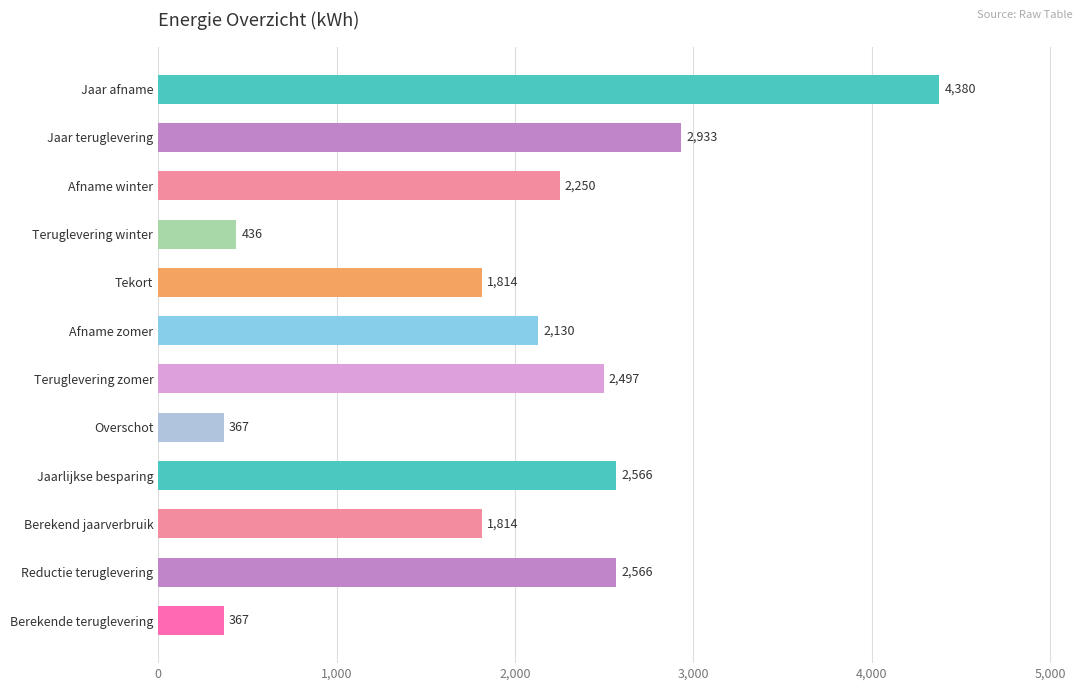

What is the sum of all values?

24120